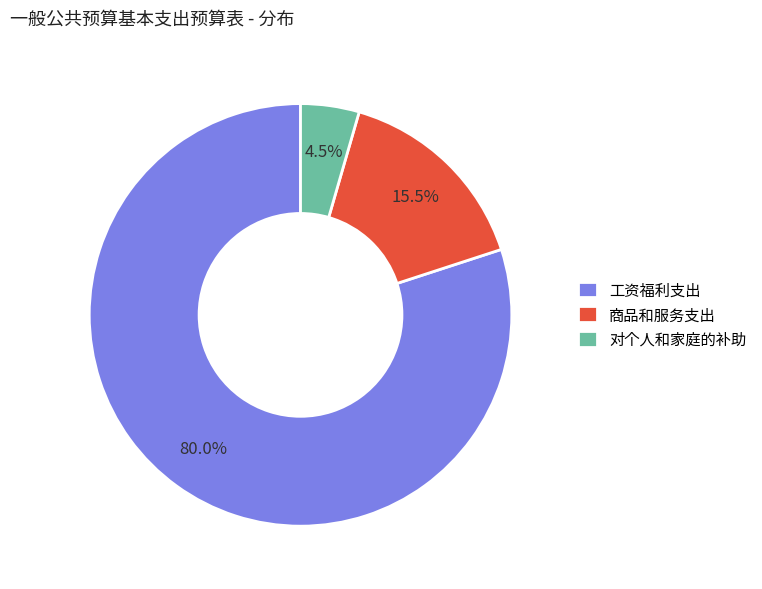

Approximately how many times larger is the value at 工资福利支出 compared to 商品和服务支出?

5.2